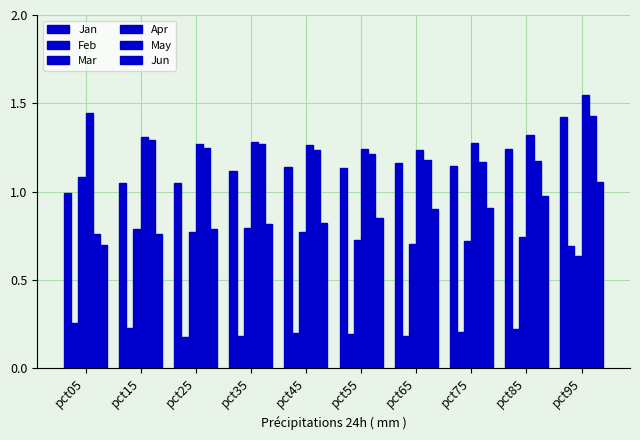

What is the difference between the May values at pct35 and pct65?

0.1